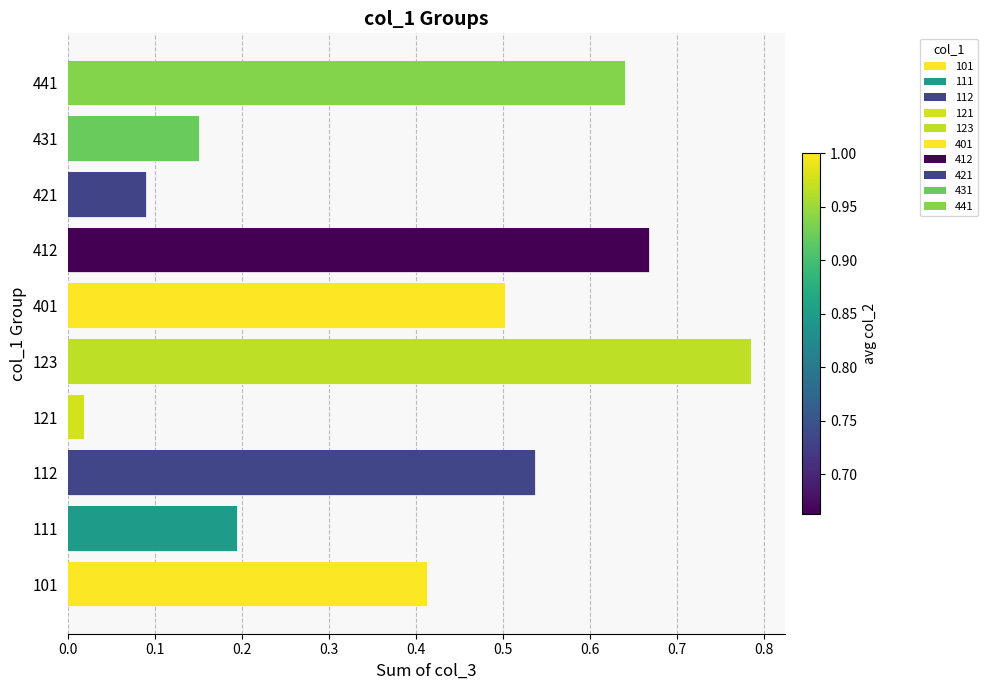

Is it true that the value at 123 is 0.8?

True